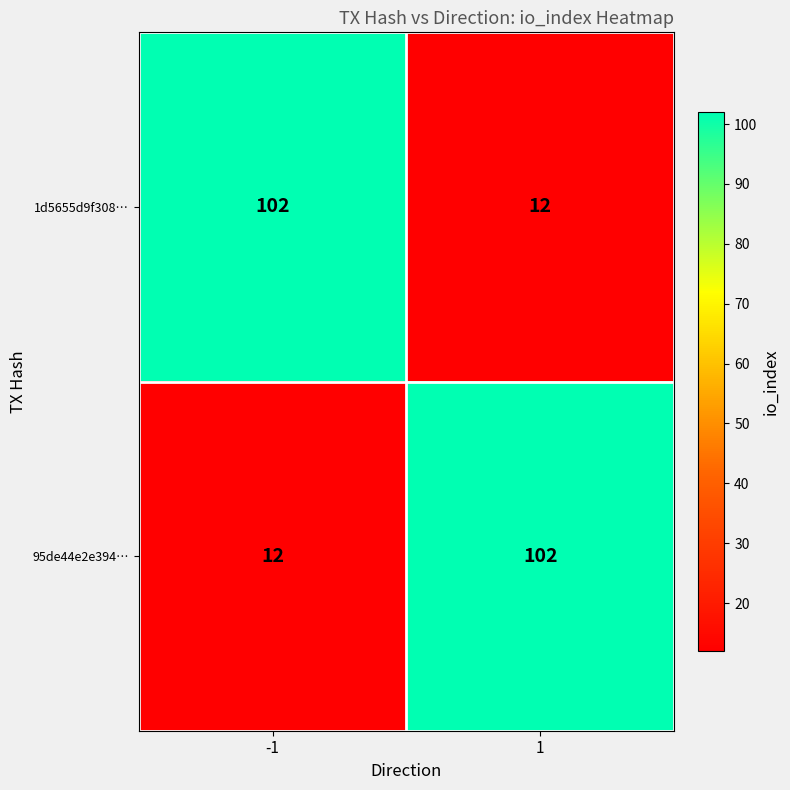

At -1, list the series in order from largest to smallest.

1d5655d9f308…, 95de44e2e394…